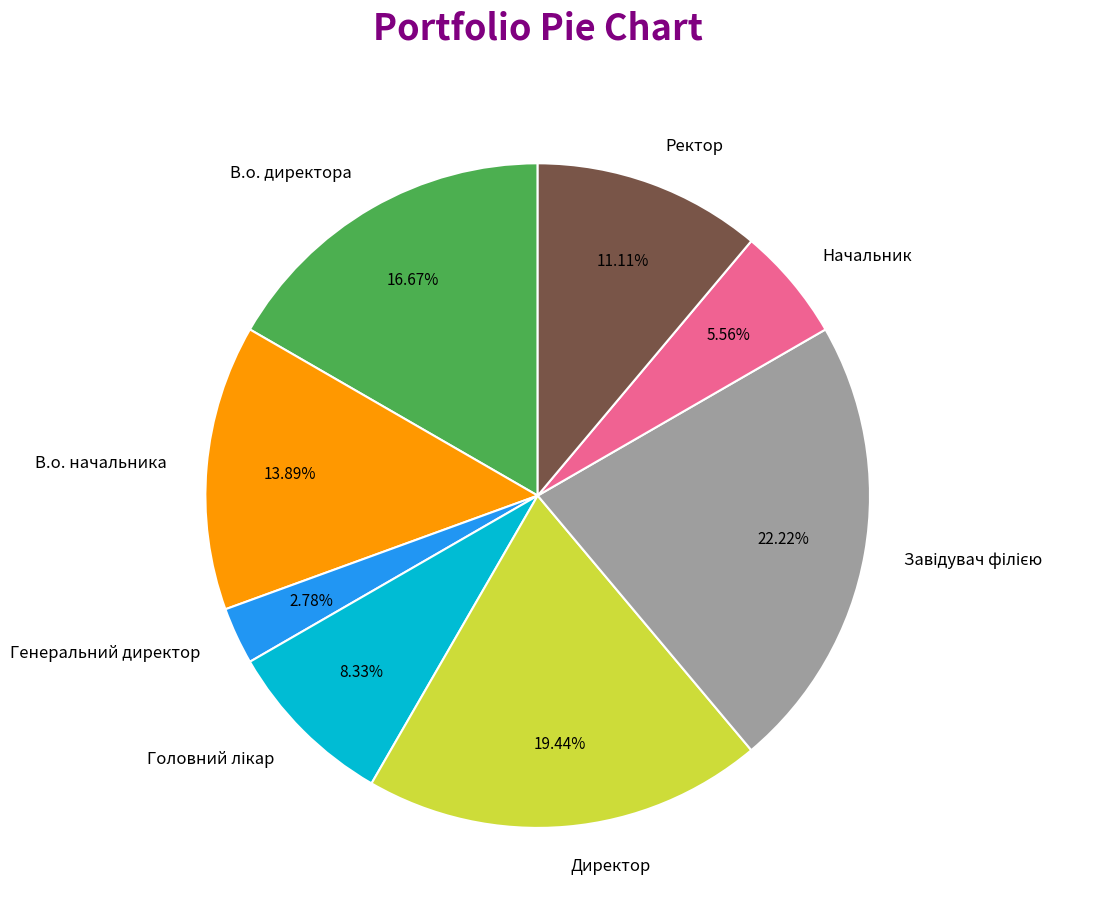

Between Генеральний директор and Начальник, which is larger?

Начальник